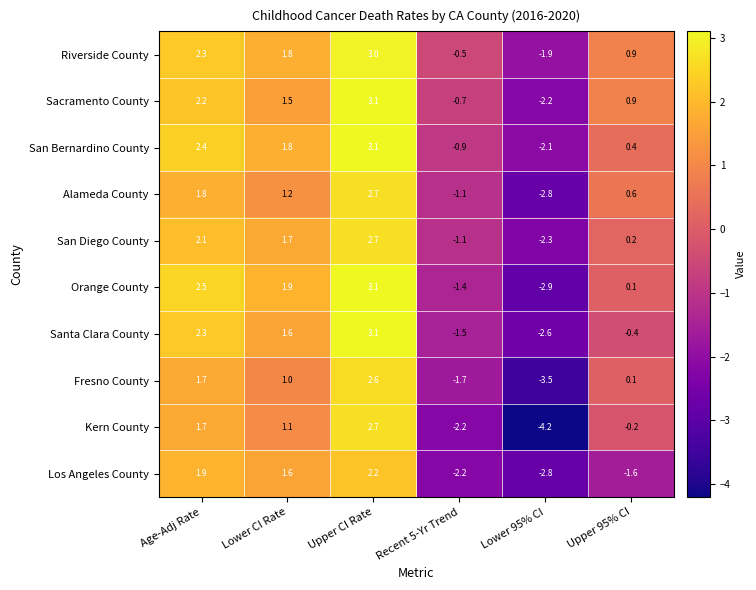

The Santa Clara County series shows 1.0 at Lower CI Rate. True or false?

False